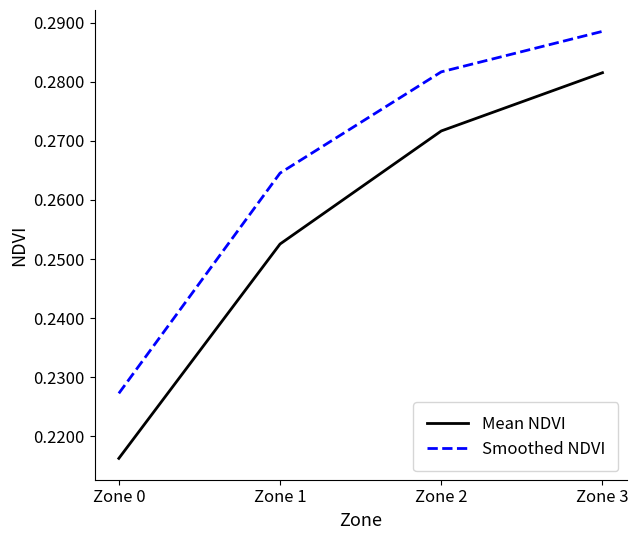

At which category does the chart reach its minimum across all series?

Zone 0